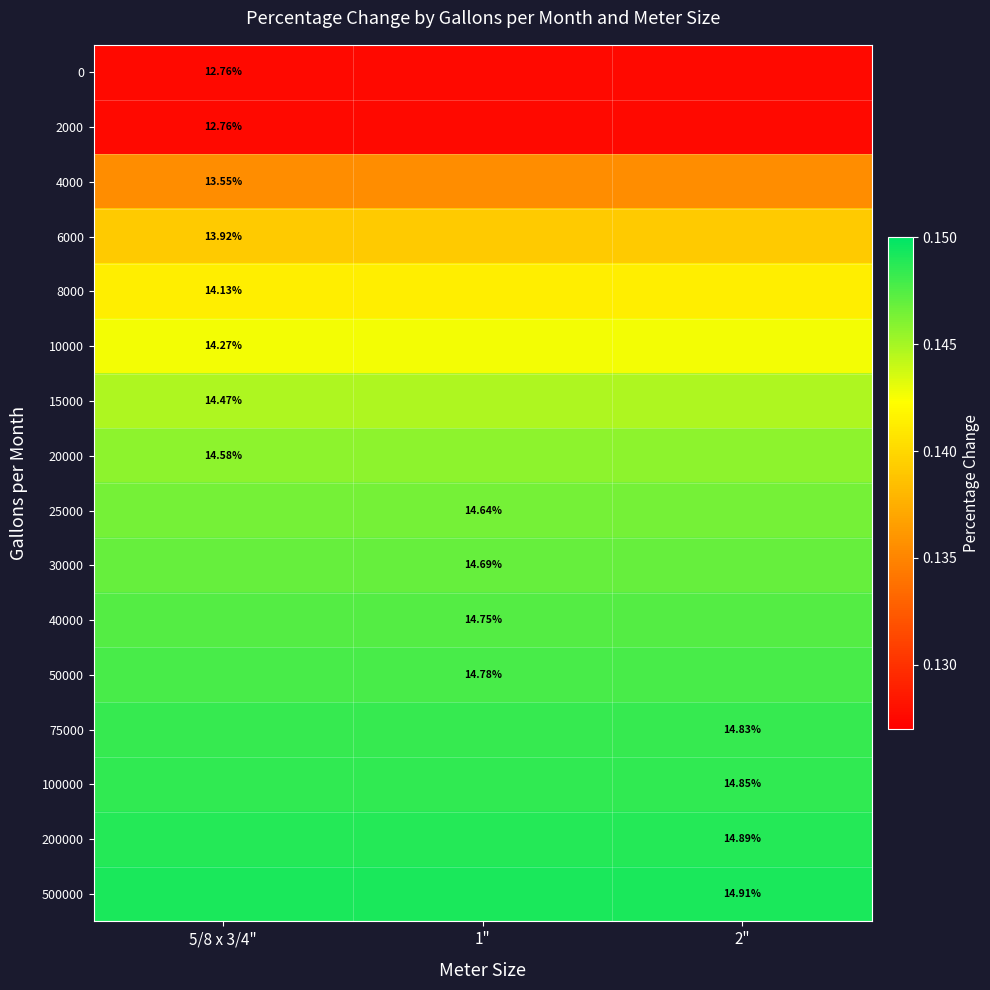

At how many categories does at least one series exceed 0?

3